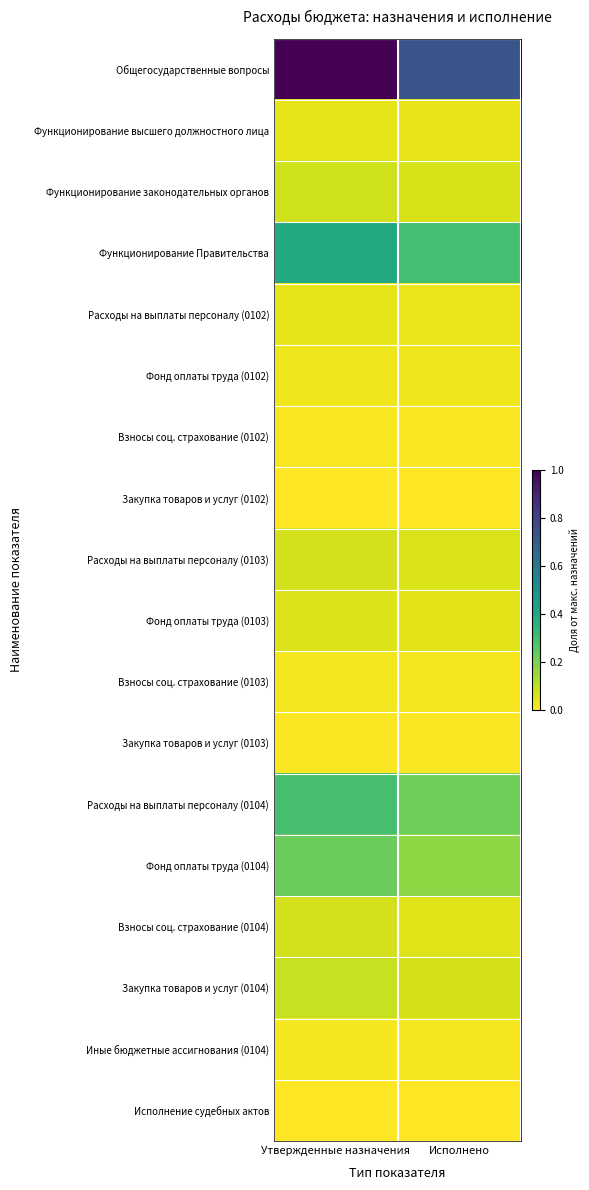

Reading left to right, what are all the values shown in this chart?

Общегосударственные вопросы: Утвержденные назначения=1.0	Исполнено=0.7
Функционирование высшего должностного лица: Утвержденные назначения=0.0	Исполнено=0.0
Функционирование законодательных органов: Утвержденные назначения=0.1	Исполнено=0.1
Функционирование Правительства: Утвержденные назначения=0.4	Исполнено=0.3
Расходы на выплаты персоналу (0102): Утвержденные назначения=0.0	Исполнено=0.0
Фонд оплаты труда (0102): Утвержденные назначения=0.0	Исполнено=0.0
Взносы соц. страхование (0102): Утвержденные назначения=0.0	Исполнено=0.0
Закупка товаров и услуг (0102): Утвержденные назначения=0.0	Исполнено=0.0
Расходы на выплаты персоналу (0103): Утвержденные назначения=0.1	Исполнено=0.1
Фонд оплаты труда (0103): Утвержденные назначения=0.1	Исполнено=0.0
Взносы соц. страхование (0103): Утвержденные назначения=0.0	Исполнено=0.0
Закупка товаров и услуг (0103): Утвержденные назначения=0.0	Исполнено=0.0
Расходы на выплаты персоналу (0104): Утвержденные назначения=0.3	Исполнено=0.2
Фонд оплаты труда (0104): Утвержденные назначения=0.2	Исполнено=0.2
Взносы соц. страхование (0104): Утвержденные назначения=0.1	Исполнено=0.0
Закупка товаров и услуг (0104): Утвержденные назначения=0.1	Исполнено=0.1
Иные бюджетные ассигнования (0104): Утвержденные назначения=0.0	Исполнено=0.0
Исполнение судебных актов: Утвержденные назначения=0.0	Исполнено=0.0